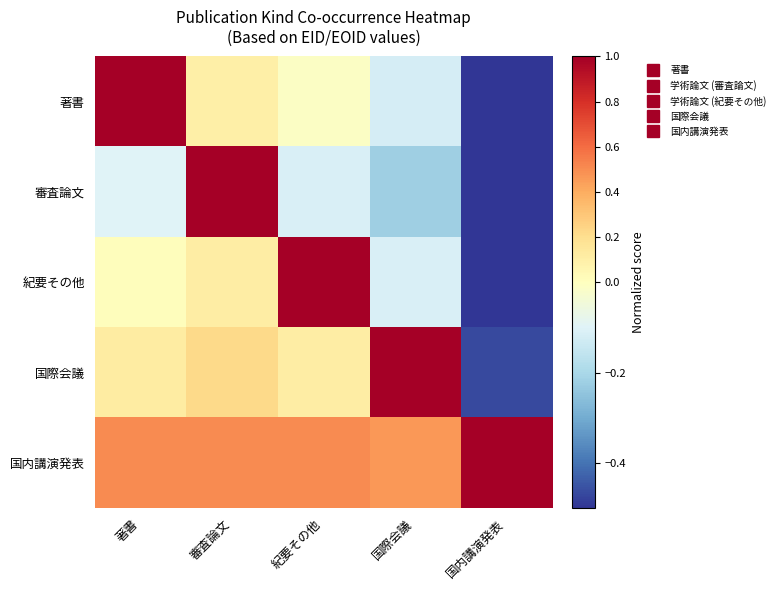

Rank the series at 国際会議 from lowest to highest value.

審査論文, 著書, 紀要その他, 国内講演発表, 国際会議